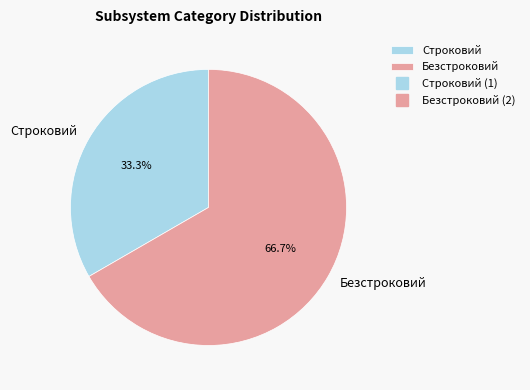

To the nearest percent, what percentage of the pie is Безстроковий?

67%